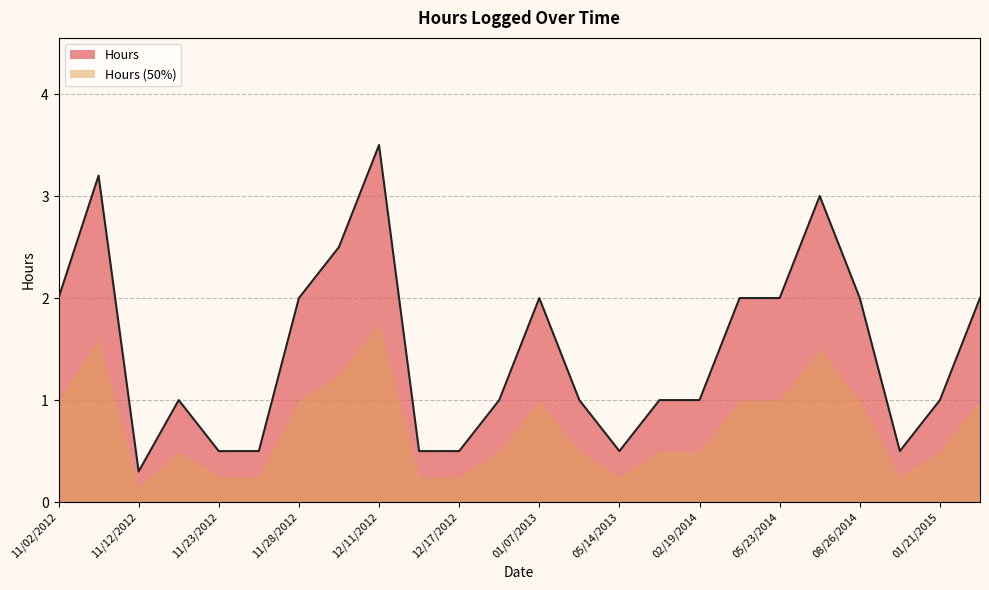

Which series has the largest total across all categories?

Hours